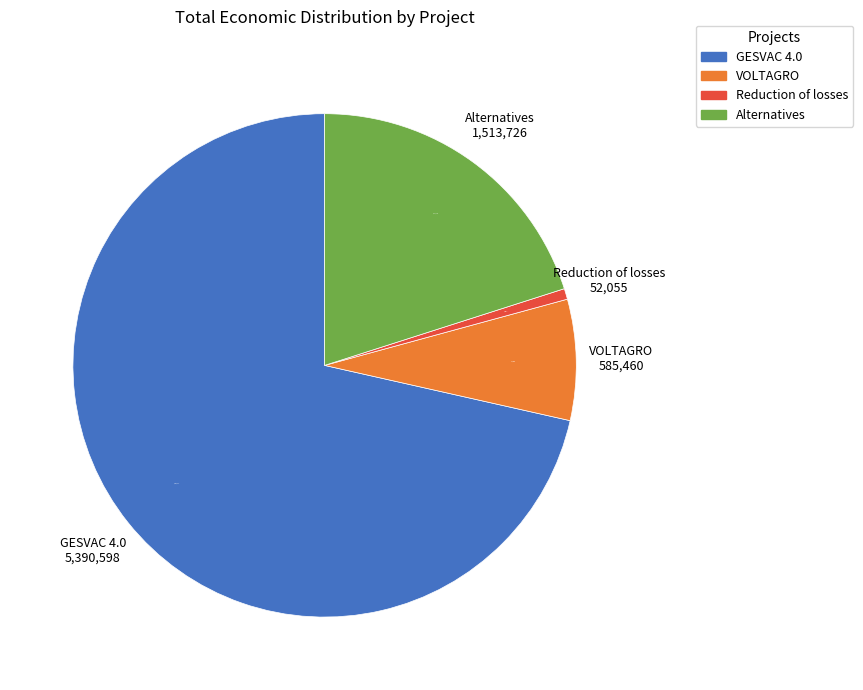

Which has a higher value, Alternatives or Reduction of losses?

Alternatives